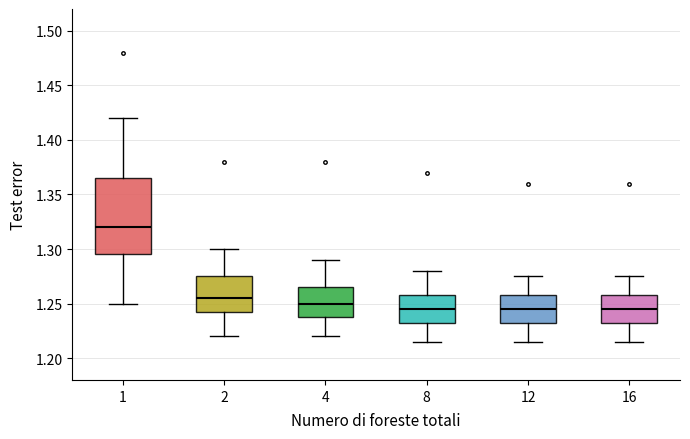

Reading left to right, transcribe this box plot: for each box, give where its median line is, the range the box spans, and where its two whiskers end, as read against the y-axis. The values are not printed on the chart, so give them approximately, as read against the axis.

1: median 1.320, box 1.295 to 1.365, whiskers 1.250 to 1.420
2: median 1.255, box 1.245 to 1.275, whiskers 1.220 to 1.300
4: median 1.250, box 1.240 to 1.265, whiskers 1.220 to 1.290
8: median 1.245, box 1.235 to 1.260, whiskers 1.215 to 1.280
12: median 1.245, box 1.235 to 1.260, whiskers 1.215 to 1.275
16: median 1.245, box 1.235 to 1.260, whiskers 1.215 to 1.275